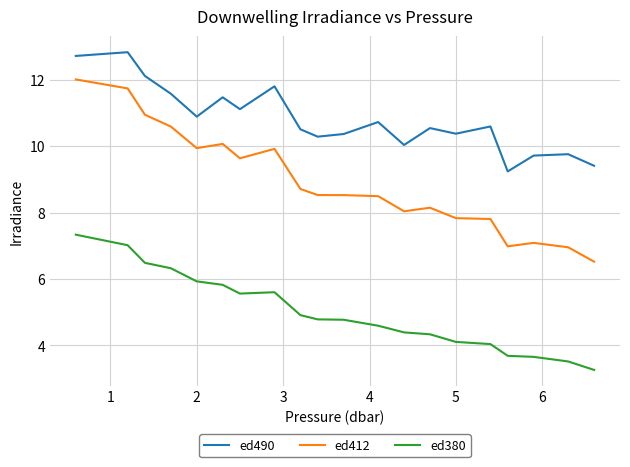

Rank the series by their average value, from highest to lowest.

ed490, ed412, ed380